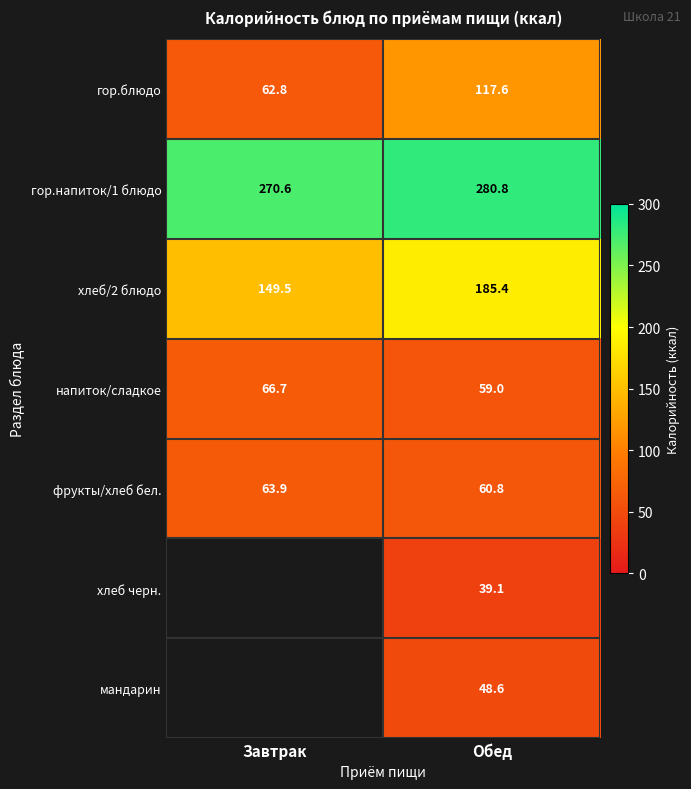

Rank the categories by фрукты/хлеб бел. value from lowest to highest.

Обед, Завтрак